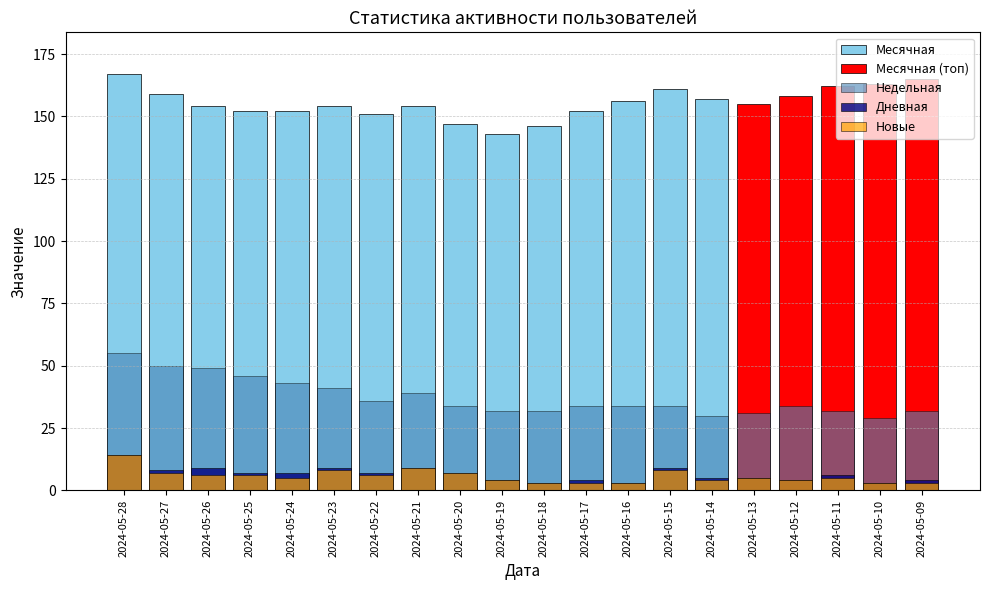

What is the minimum value shown in the chart?

3